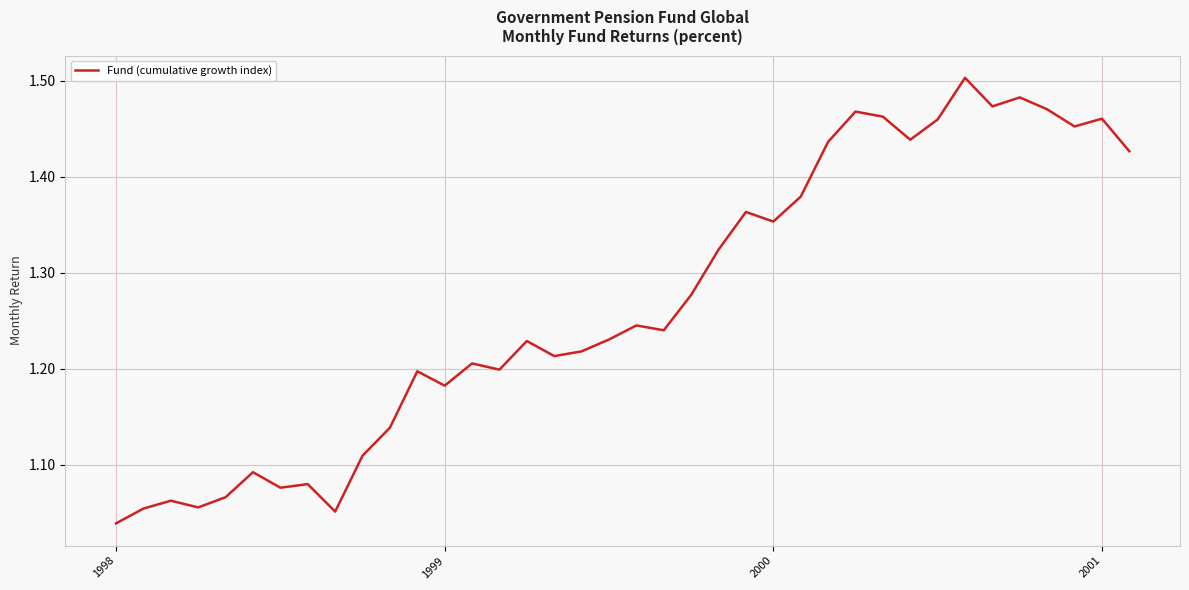

What is the difference between the maximum and minimum values?

0.5